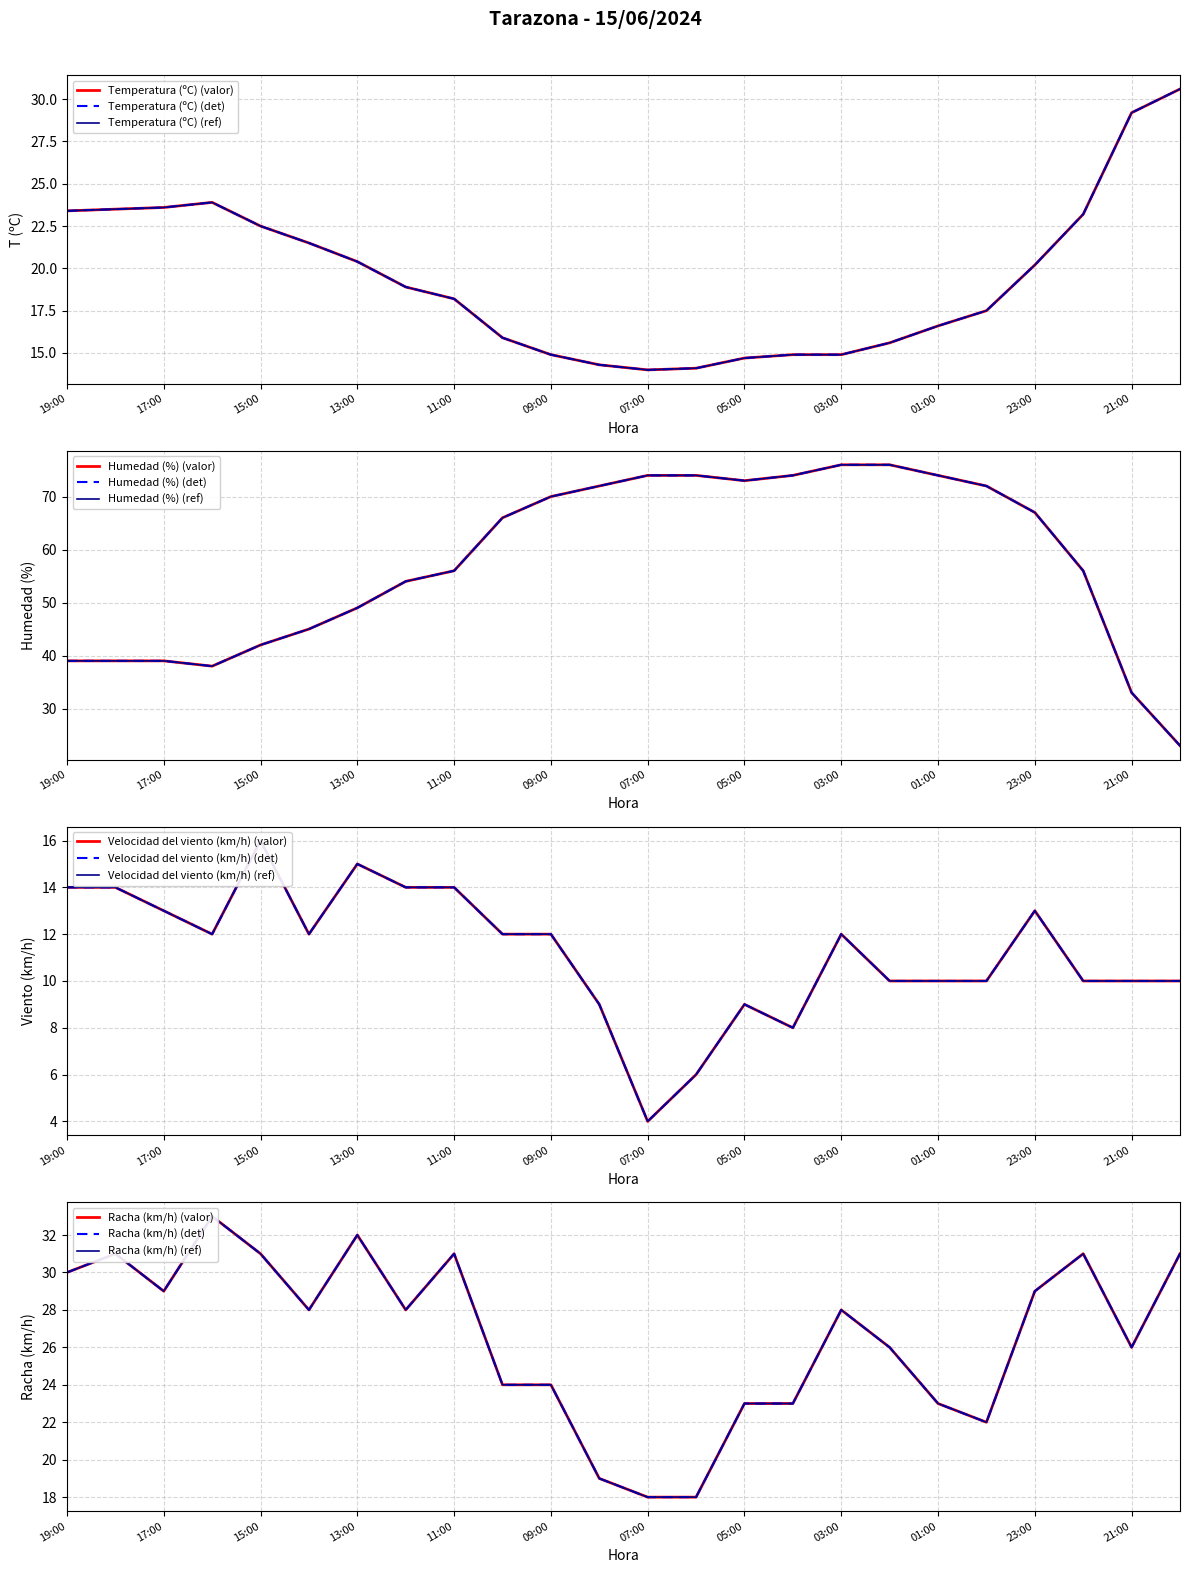

How many lines are shown in the chart?

4